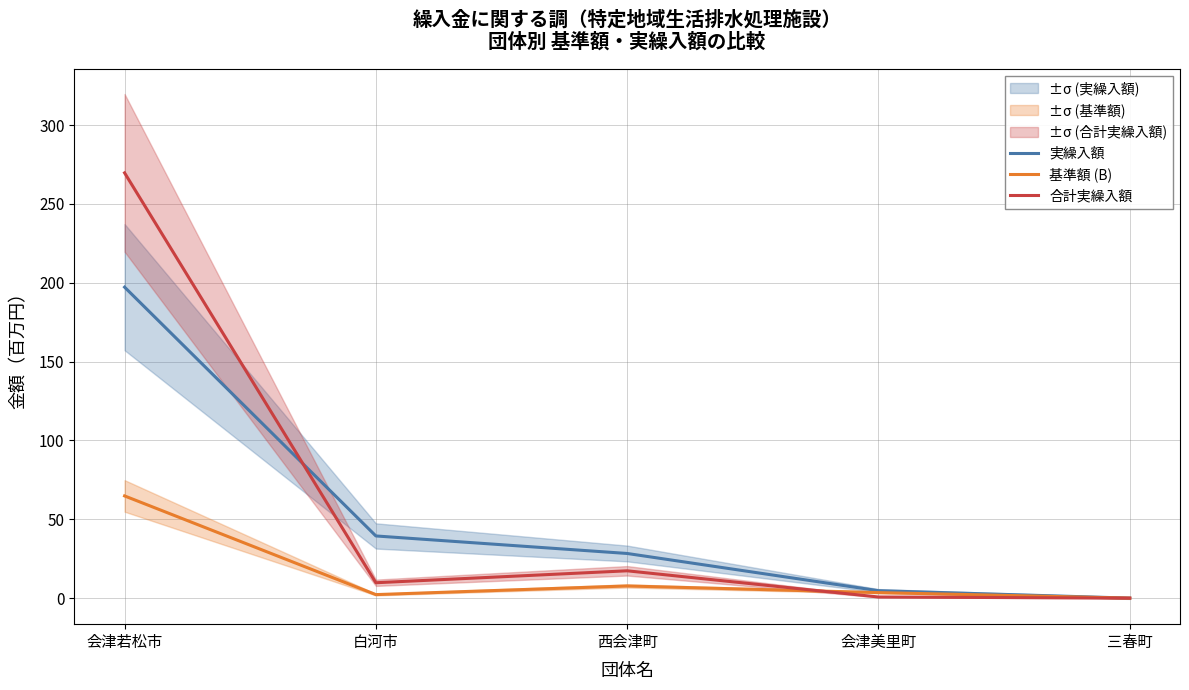

What is the value of the 実繰入額 point at the 2nd from the left?

39.4